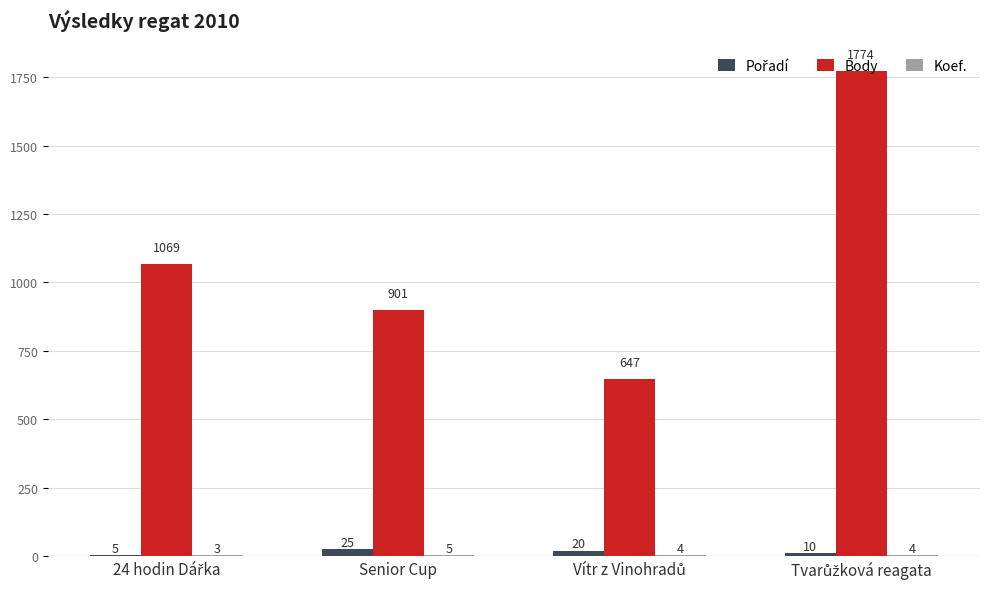

Which series has the largest total across all categories?

Body